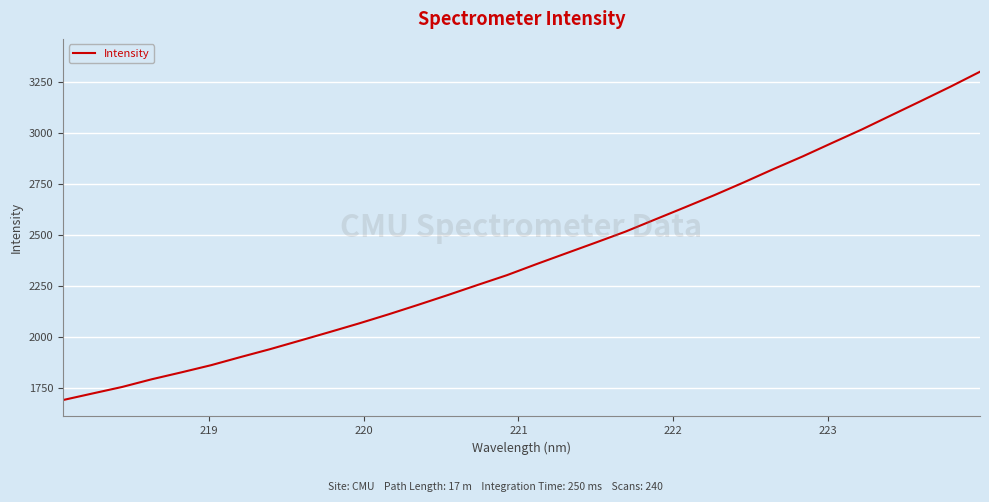

What is the smallest value displayed?

1690.9